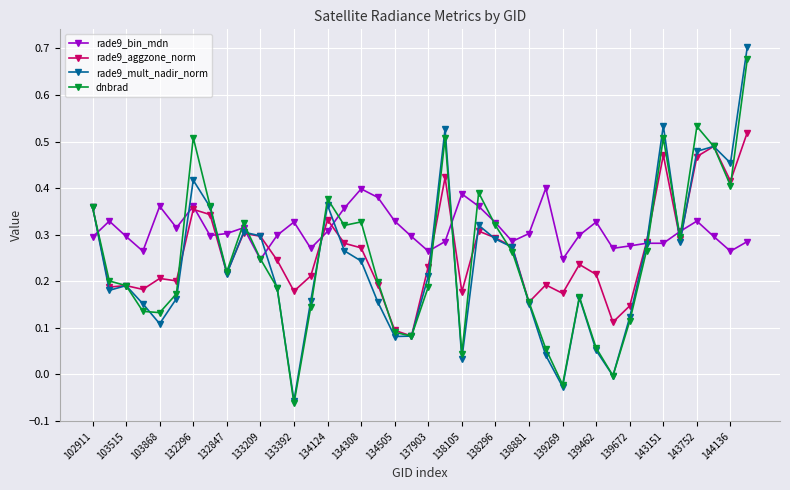

Which series has the largest total across all categories?

rade9_bin_mdn